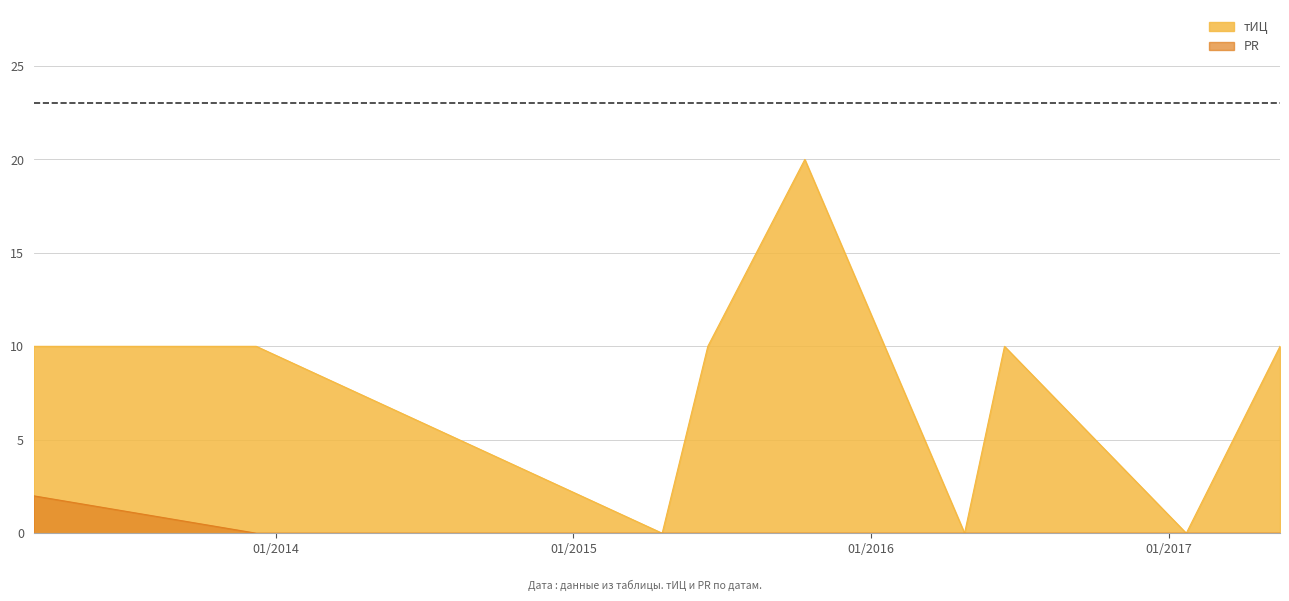

At how many categories does at least one series exceed 12?

1